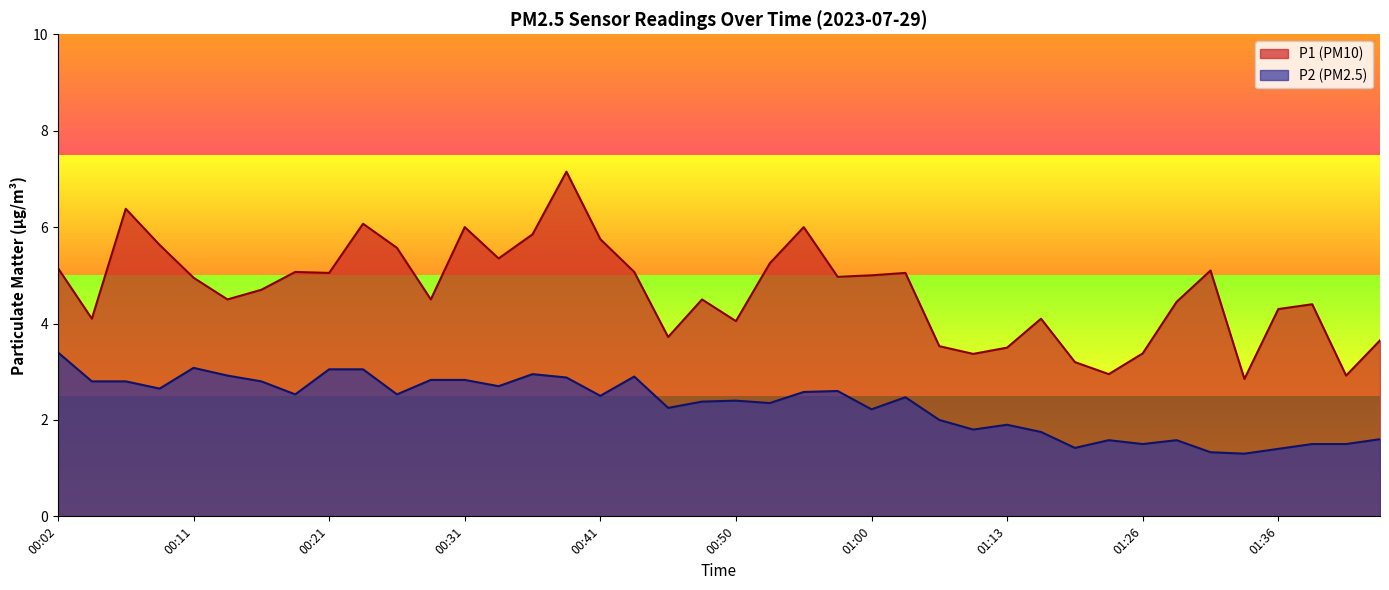

What position from the right is 00:26?

30